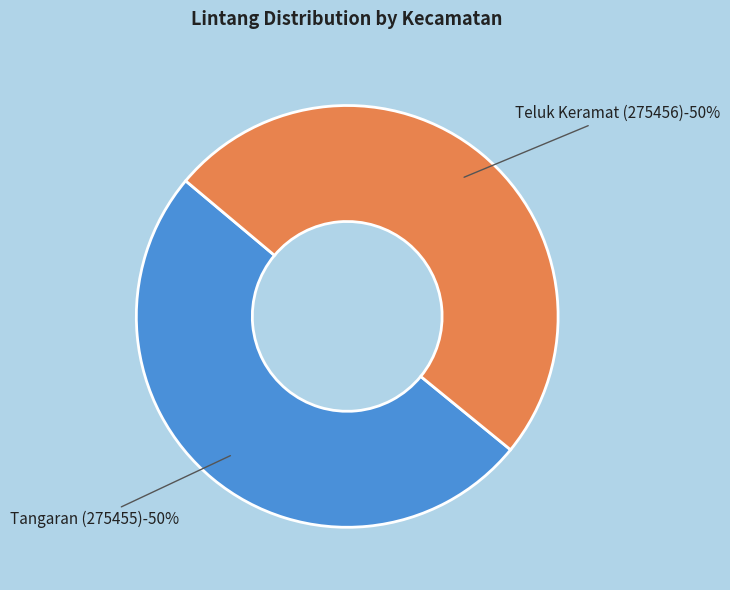

True or false: Tangaran (275455) accounts for 50% of the total.

True